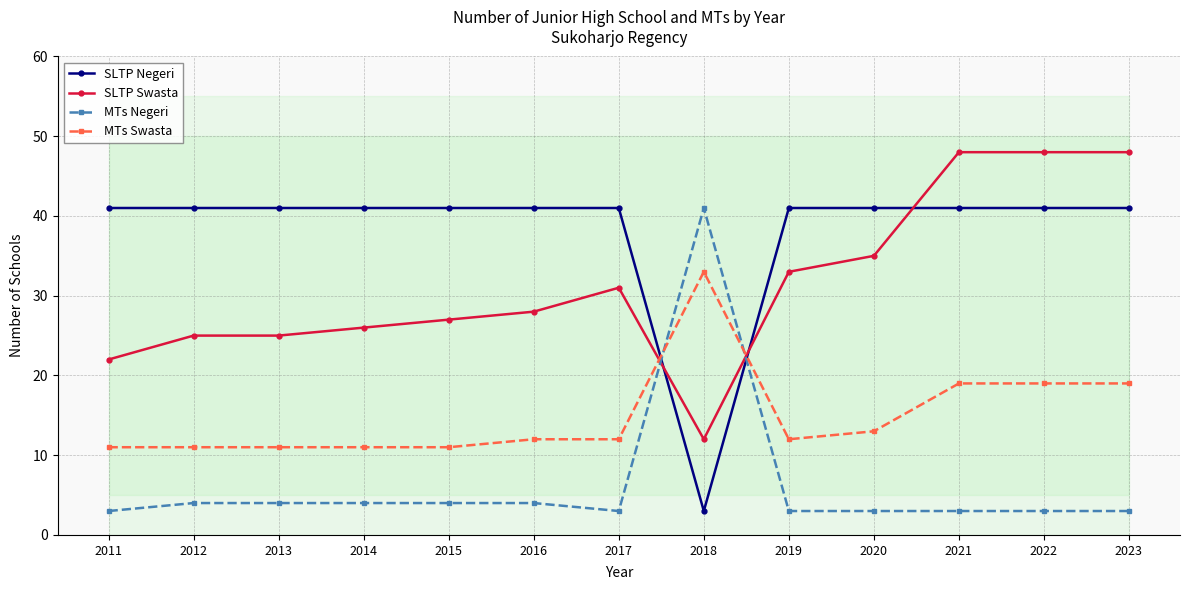

How many data points in SLTP Swasta are less than 28?

6